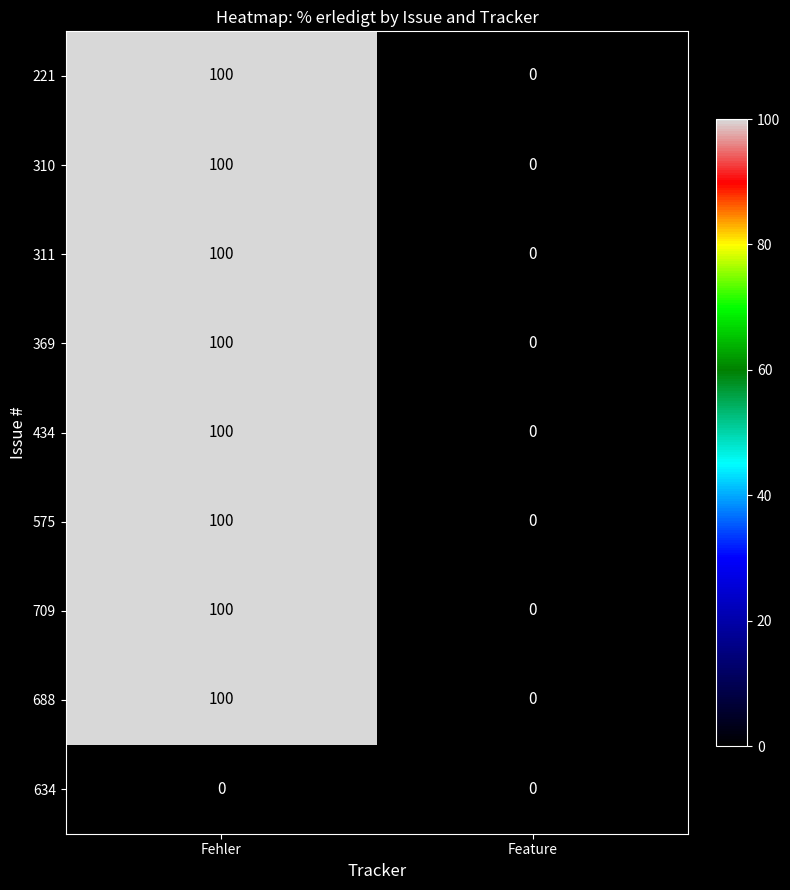

Is it true that 434 equals 100 at Fehler?

True